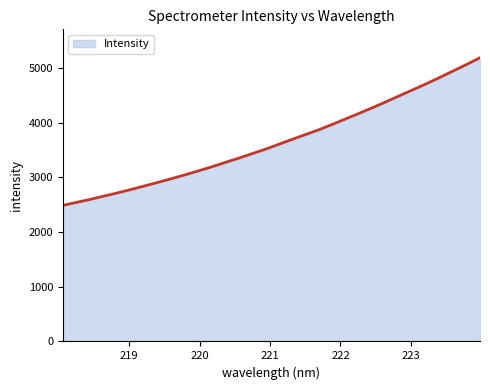

What is the difference between the maximum and minimum values?

2701.6